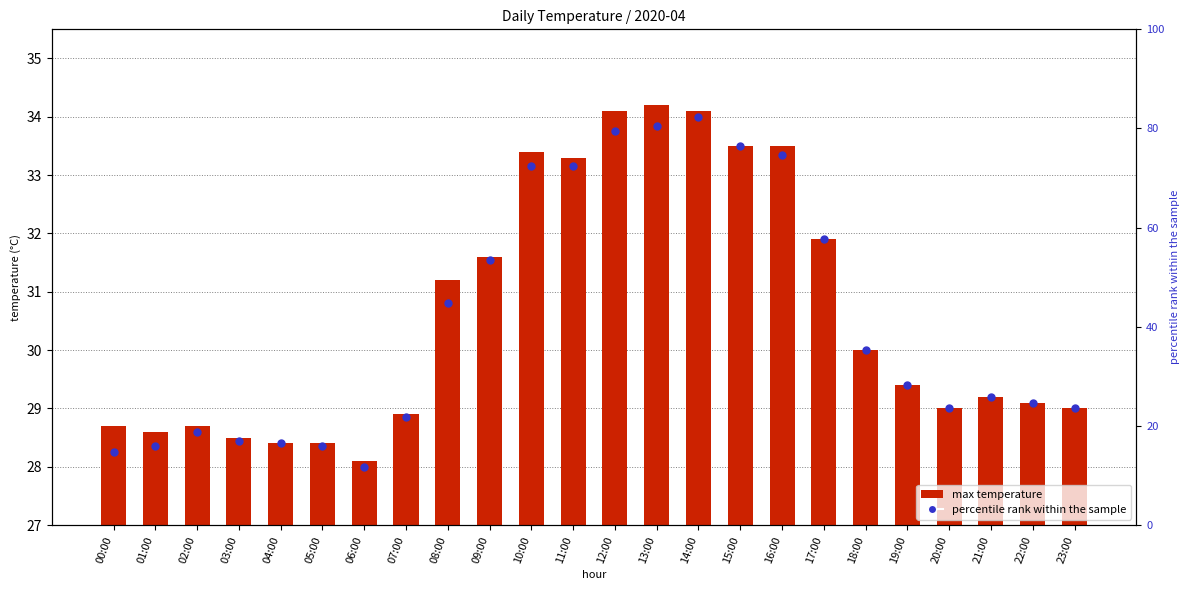

At how many categories does at least one series exceed 47?

9